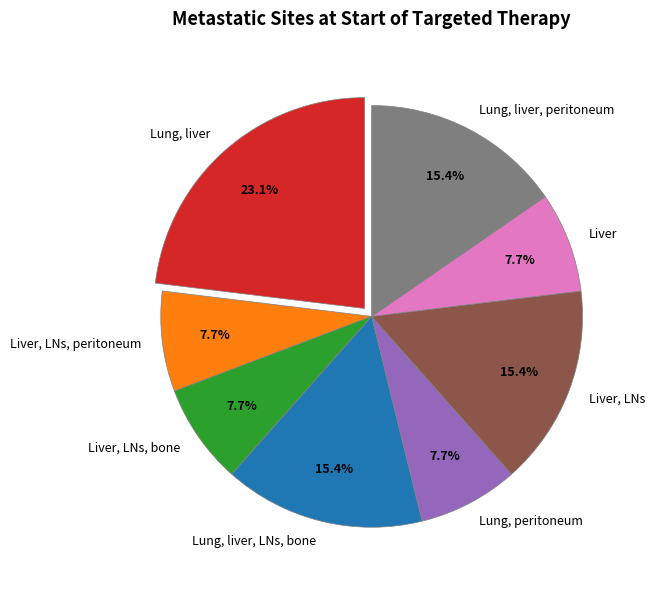

Approximately how many times larger is the value at Liver, LNs compared to Liver, LNs, peritoneum?

2.0